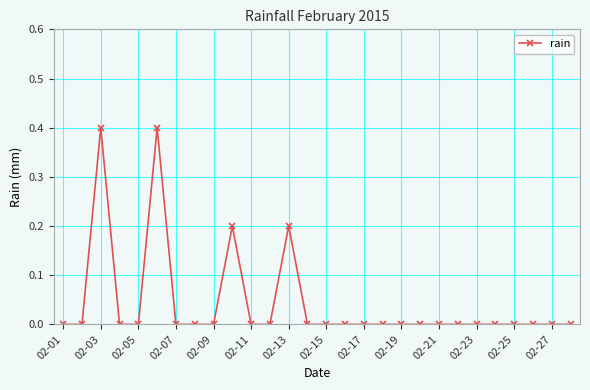

True or false: there are more than 0 points higher than both neighbors.

True